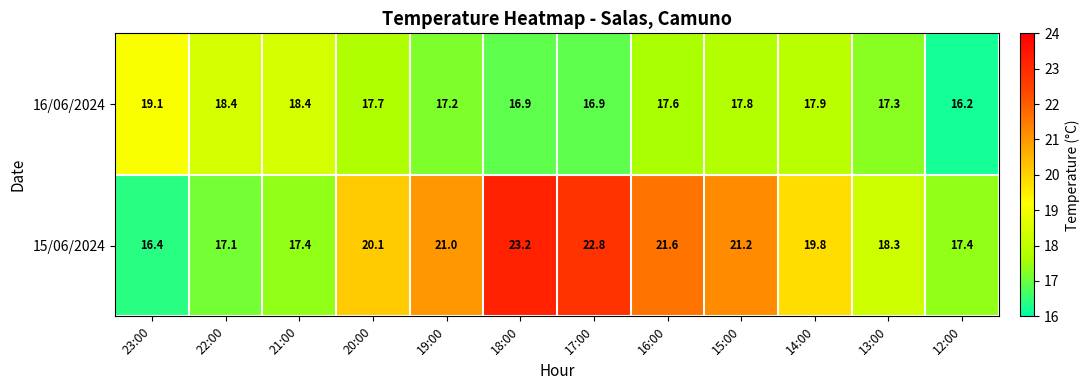

Between 20:00 and 18:00, which series saw the biggest shift?

15/06/2024